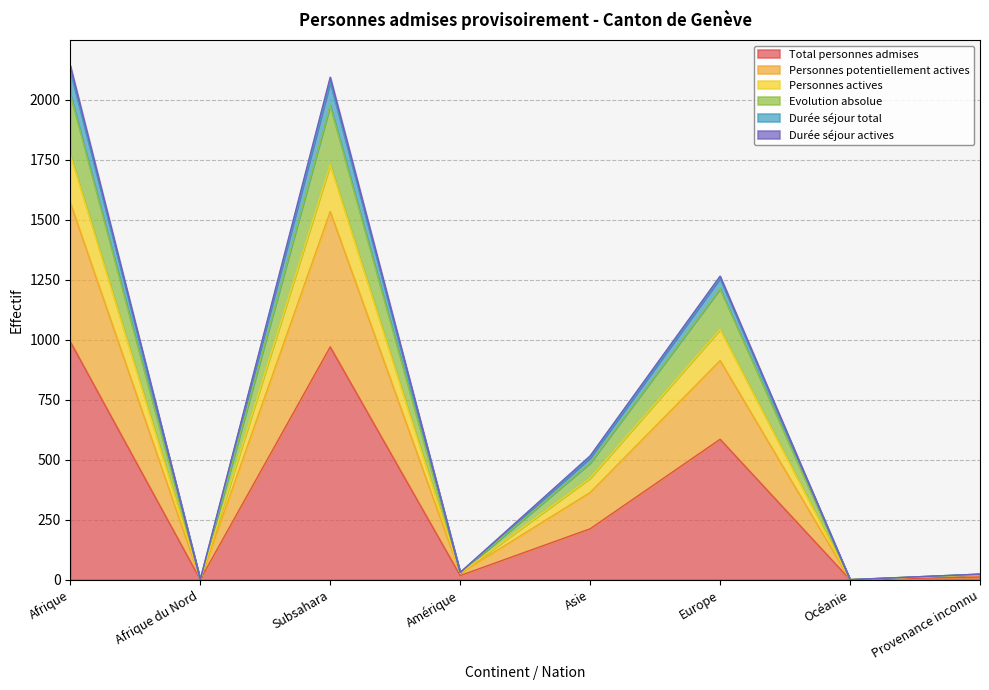

Is it true that Total personnes admises equals 1027 at Europe?

False